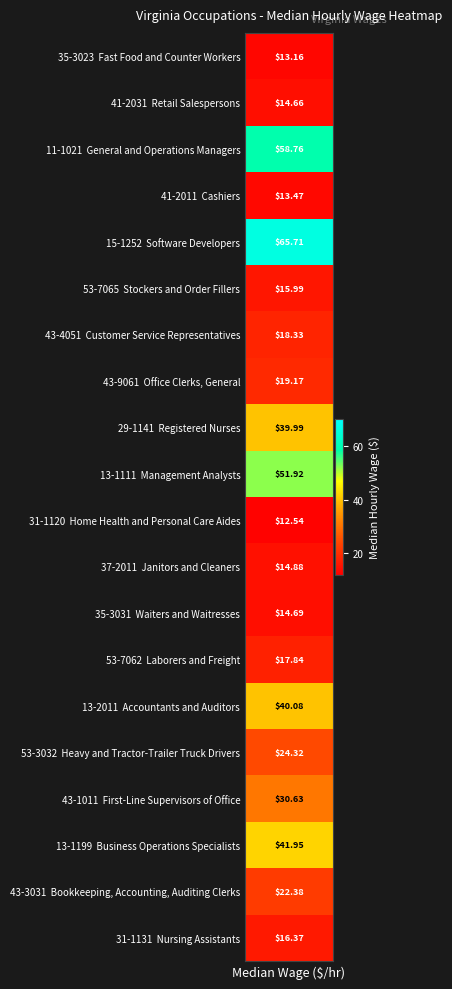

What is the ratio of the value at First-Line Supervisors of Office to the value at Software Developers?

0.5